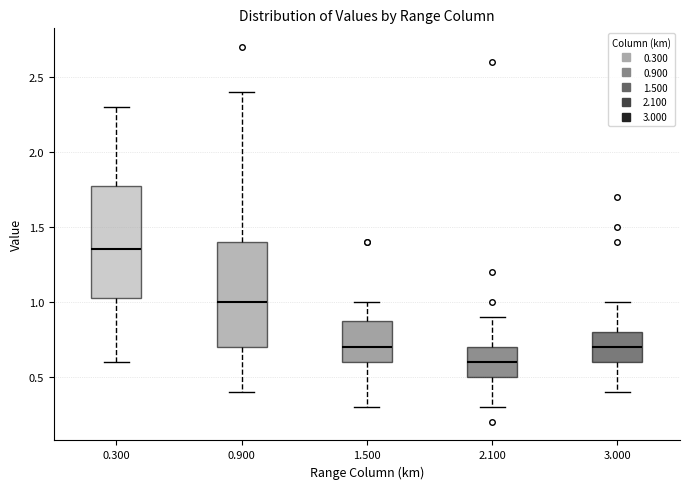

Which box is the tallest, from its lower edge to its upper edge?

0.300